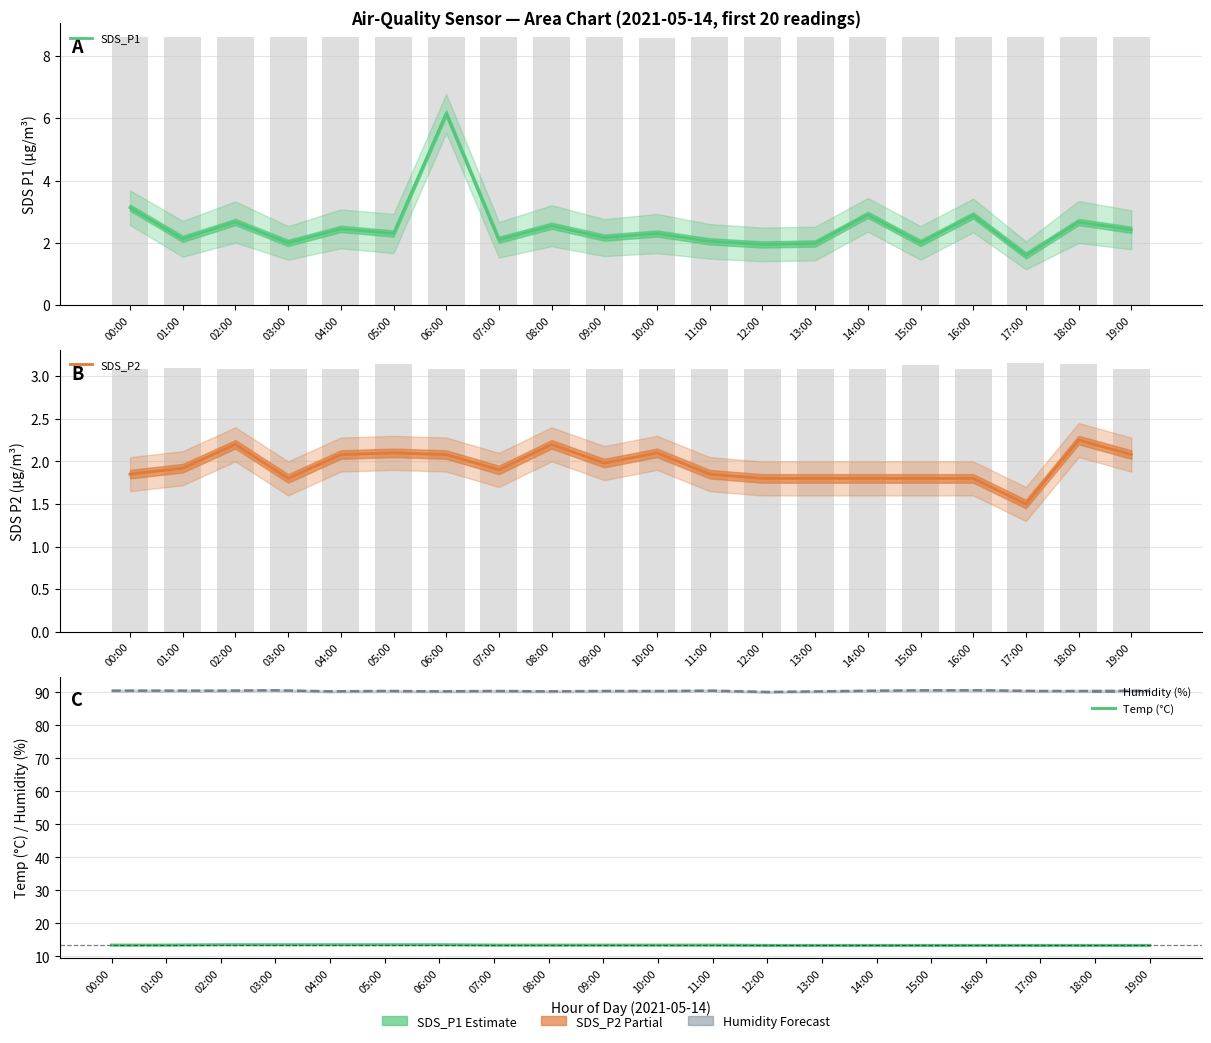

What is the label of the 20th bar from the right?

00:00